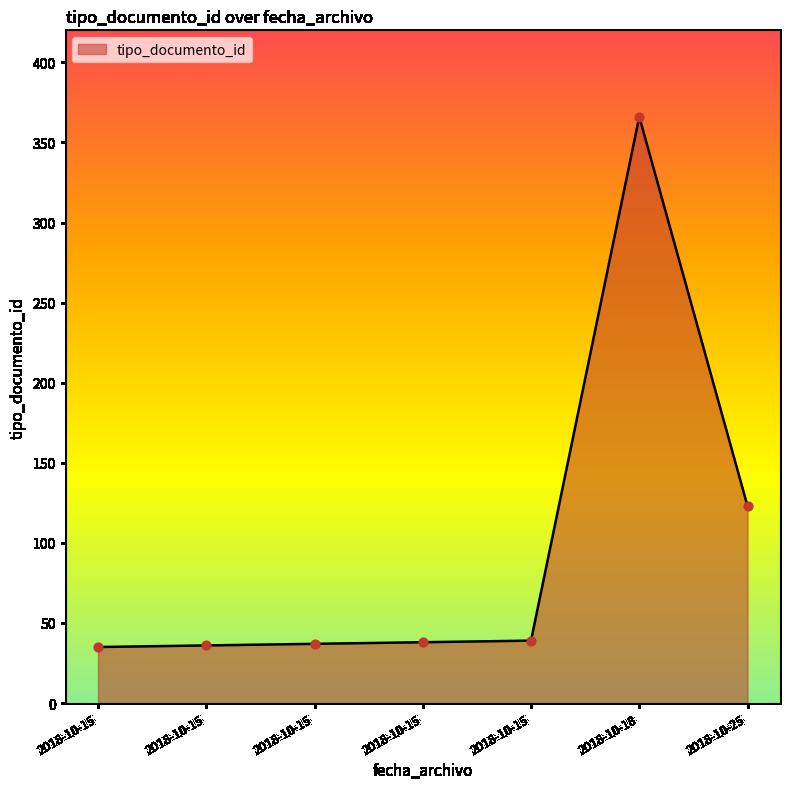

What is the change in value from 2018-10-15 to 2018-10-15?

+1